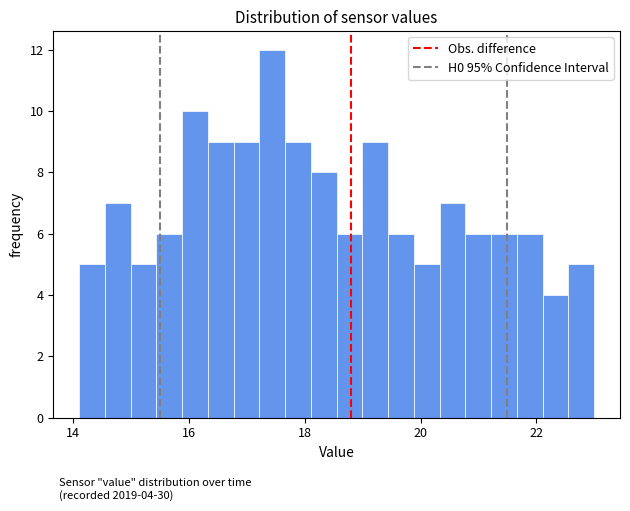

Read against the x-axis, roughly where is the centre of the tallest bar?

17.4